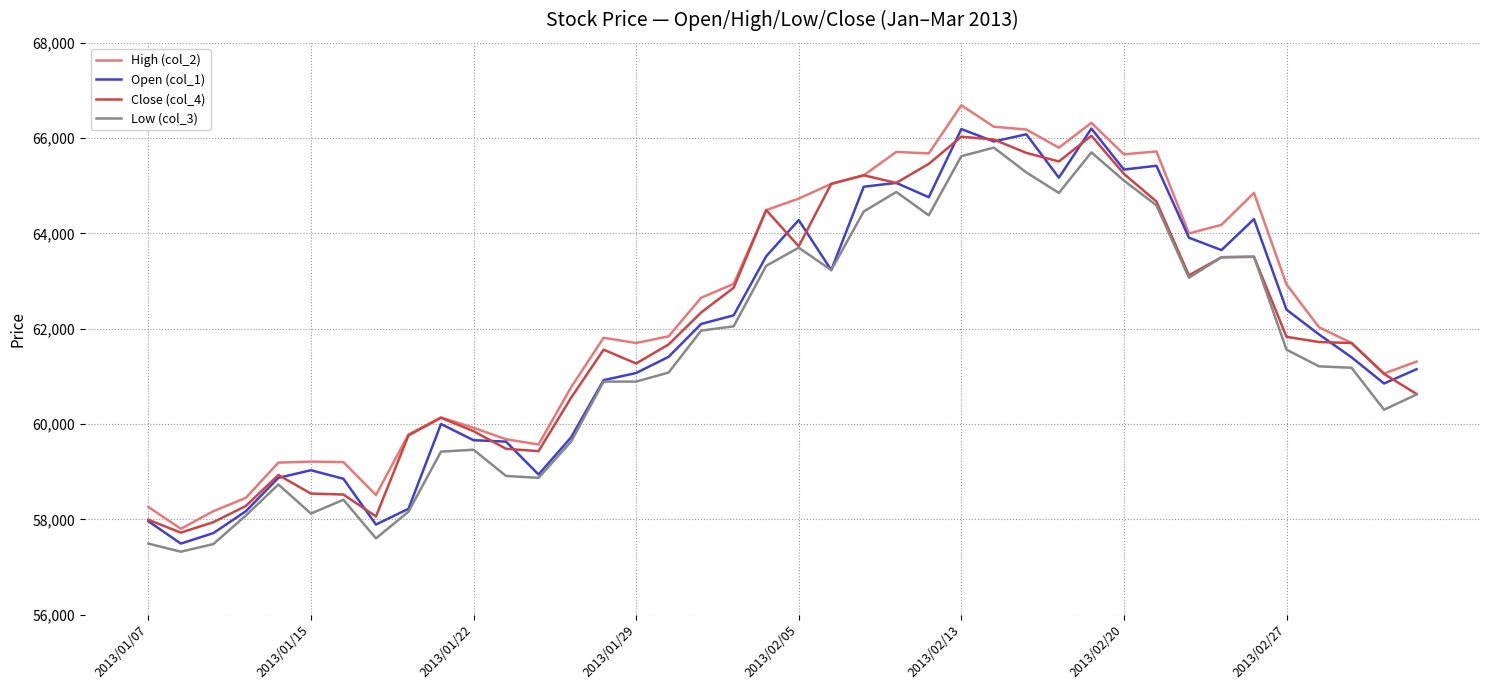

True or false: Low (col_3) and High (col_2) intersect in this chart.

False